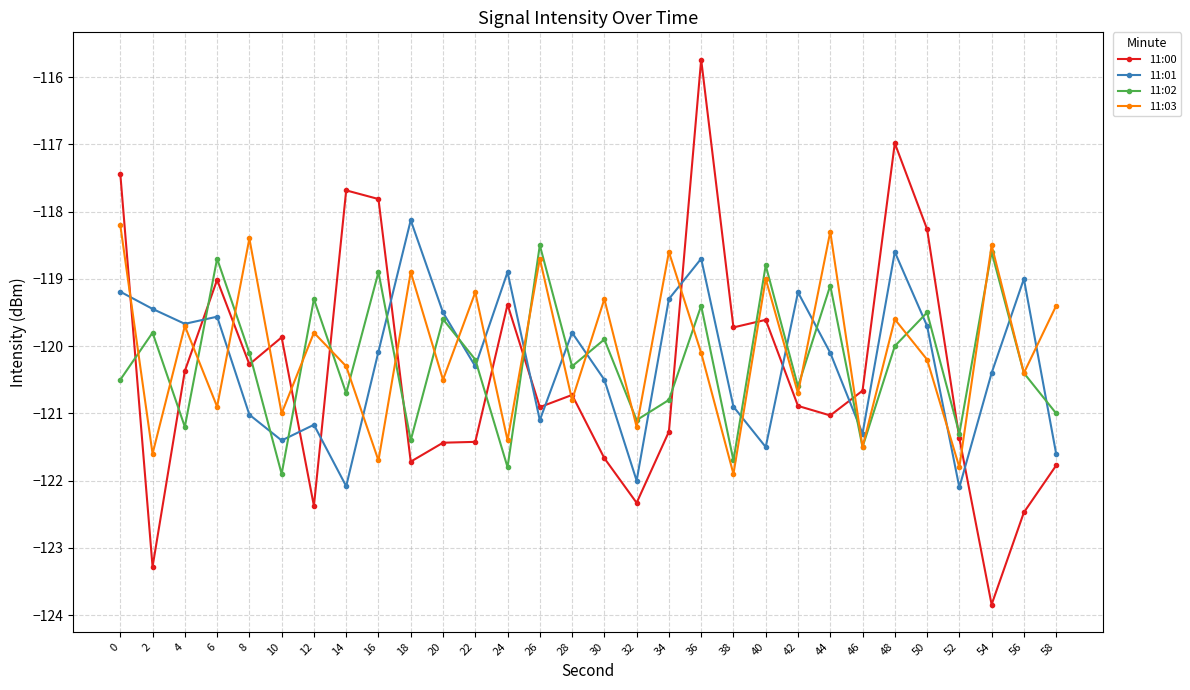

Where do 11:03 and 11:01 first cross each other?

0 and 2